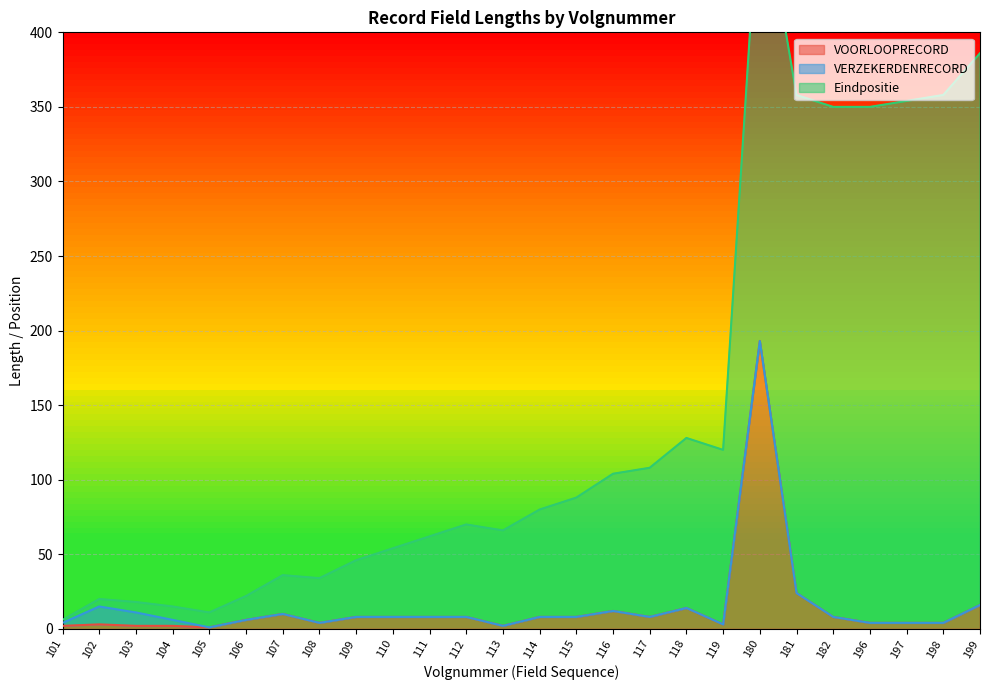

The Eindpositie series shows 97 at 198. True or false?

False